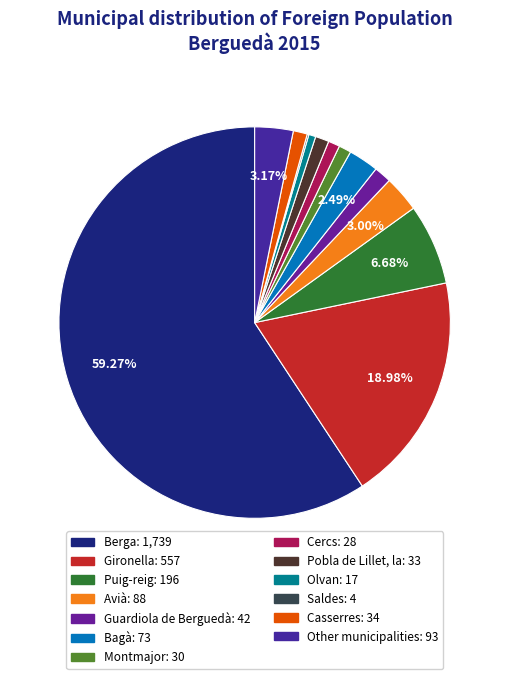

What percentage is the Other municipalities slice, to the nearest percent?

3%